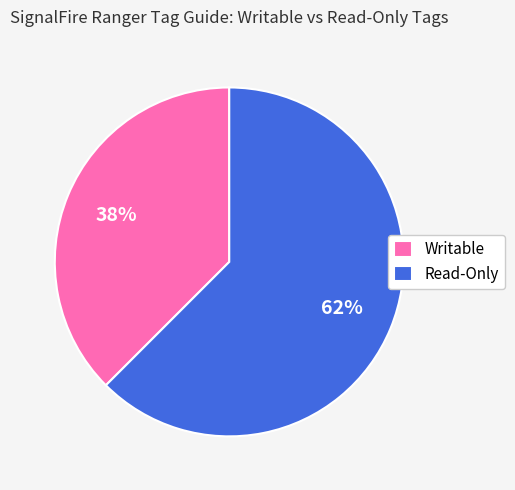

True or false: Read-Only accounts for 53% of the total.

False